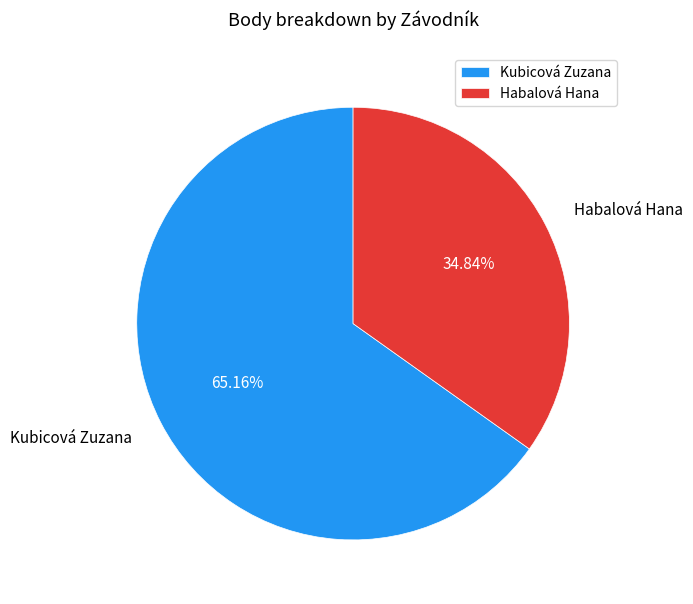

Approximately how many times larger is the value at Habalová Hana compared to Kubicová Zuzana?

0.5